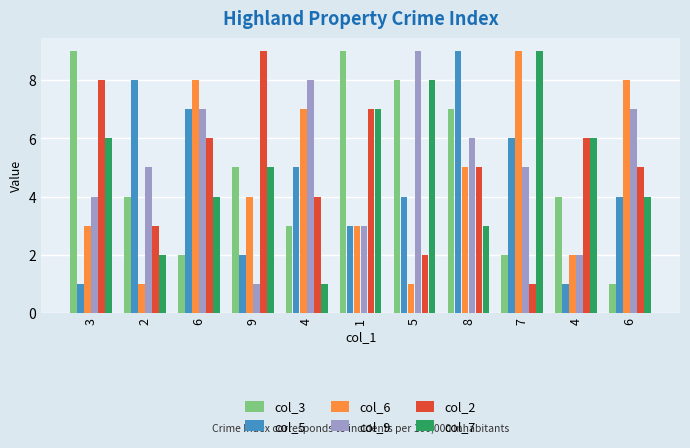

Are the bars grouped side by side (vs. stacked)?

Yes